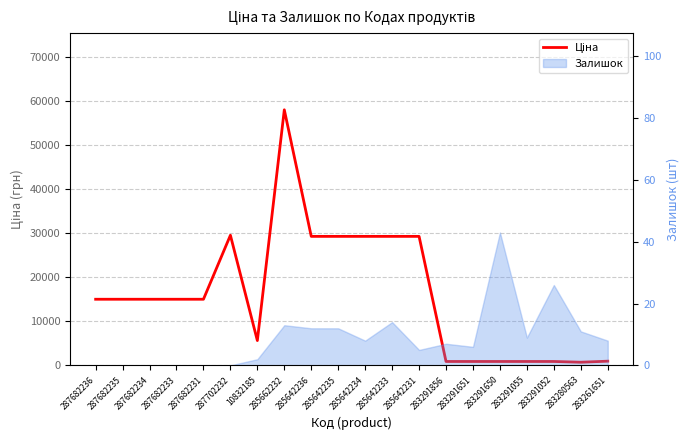

What is the label of the 8th point from the right?

285642231